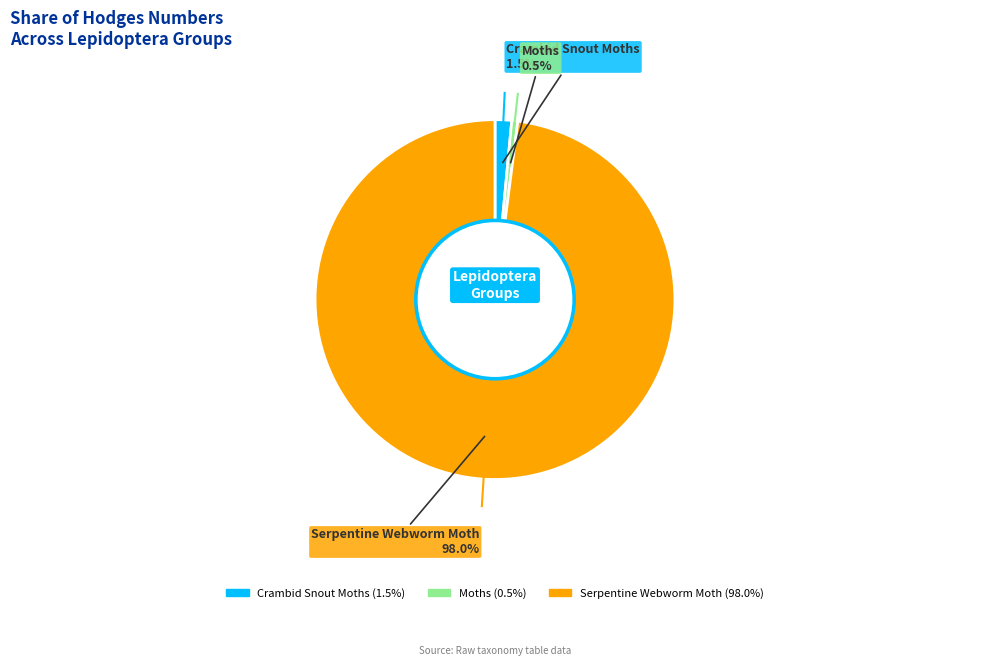

Is it true that Moths is 11% of the pie?

False